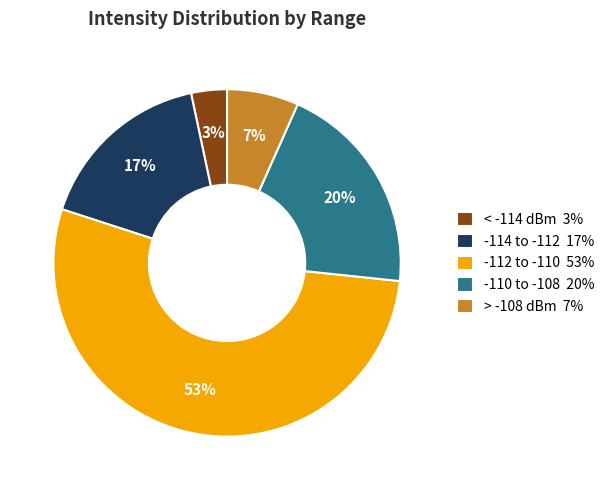

True or false: -112 to -110 53% accounts for 53% of the total.

True